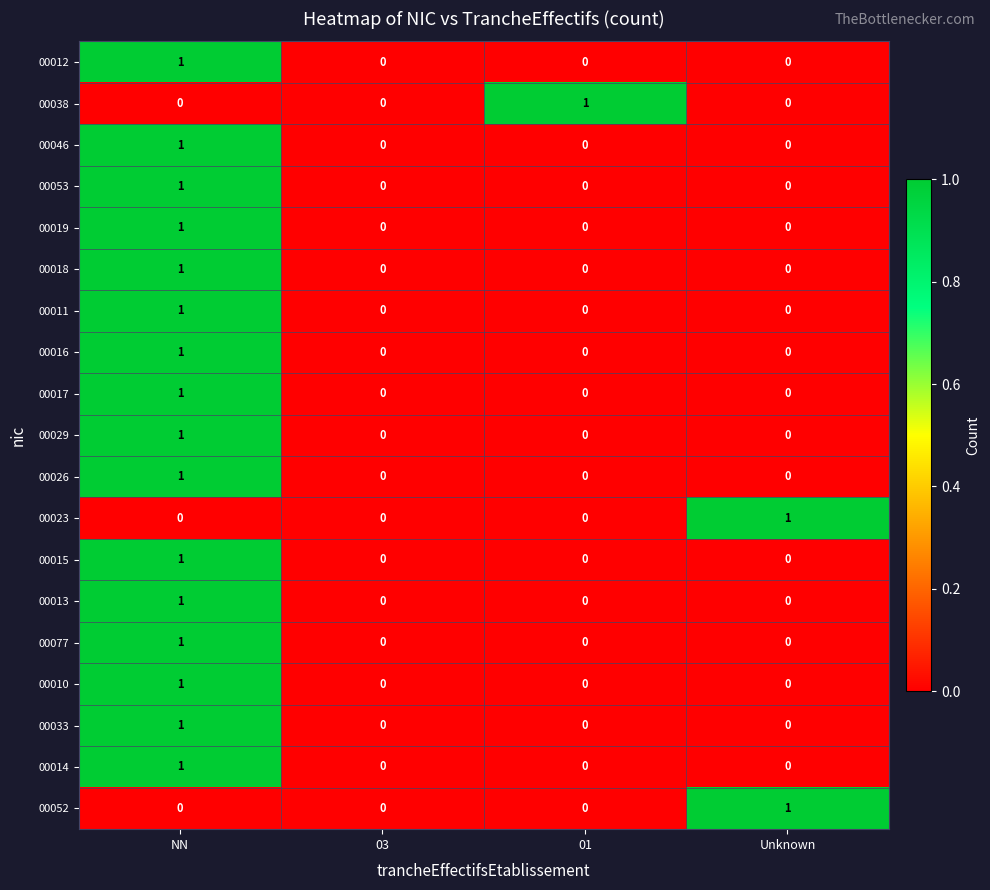

At which category is the sum across all series the highest?

NN